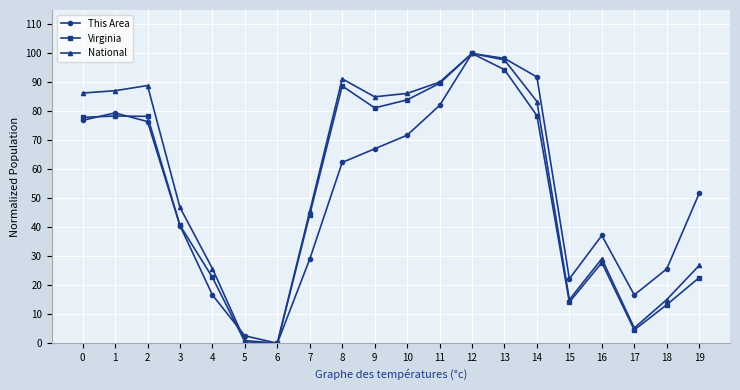

Is it true that National equals 9.4 at 16?

False